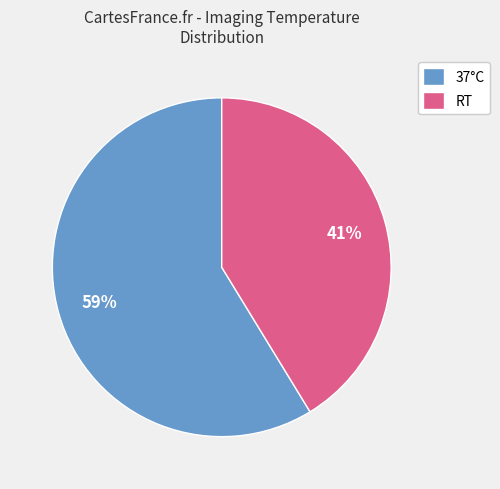

Count the number of slices in the pie.

2